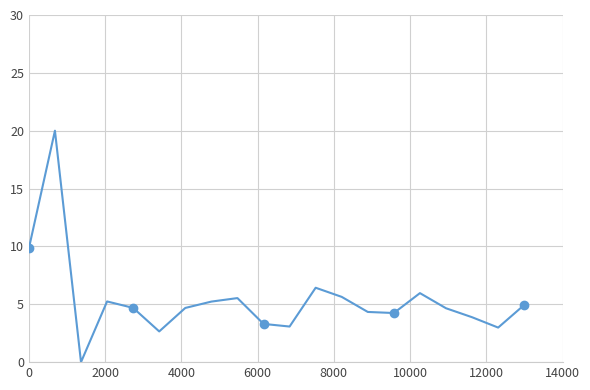

How many points are lower than both their immediate neighbors (excluding endpoints)?

5